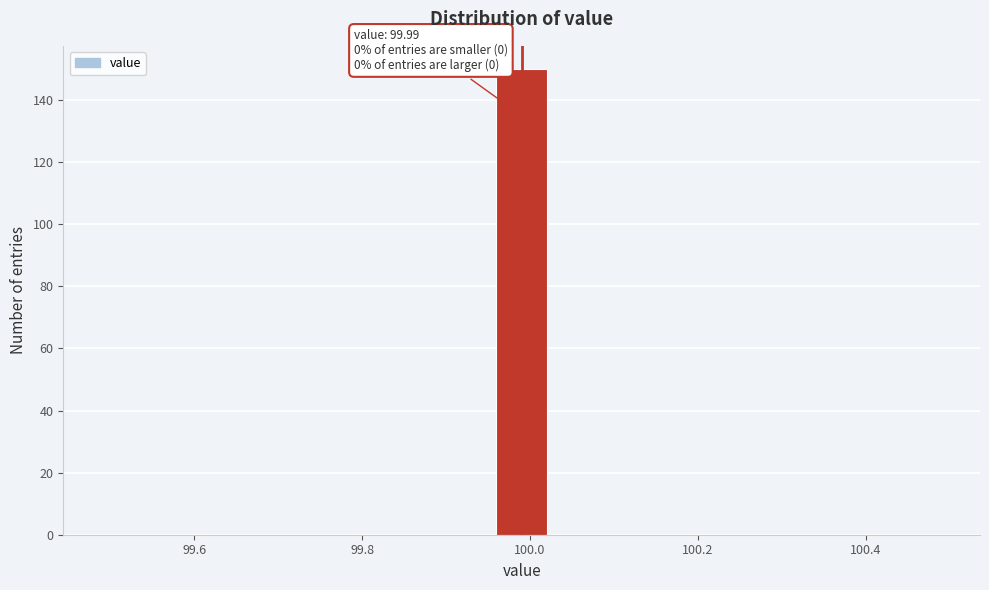

Around what value on the x-axis is the tallest bar? Give the approximate position of its centre, as read against the axis.

100.00